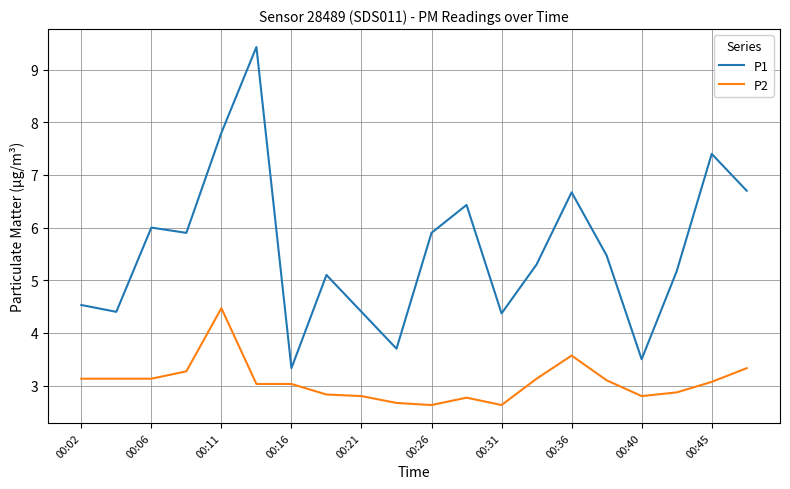

Which series has the widest spread of values?

P1